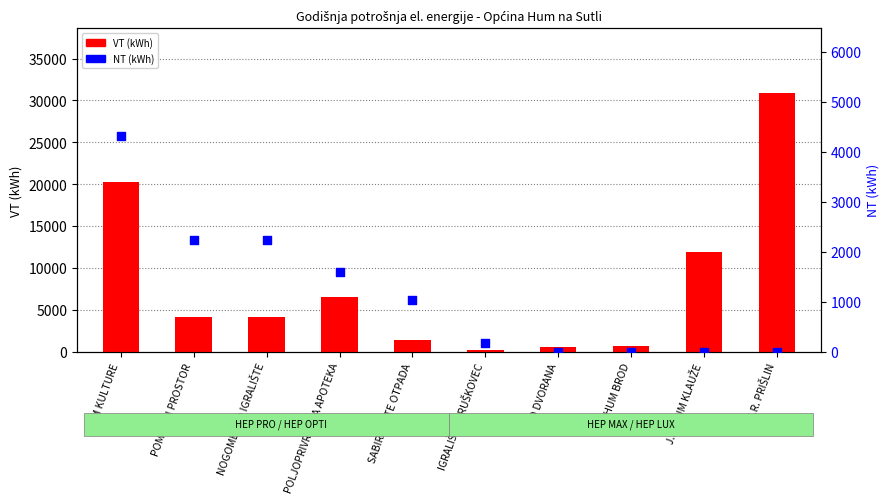

Which series contains the highest Y value?

VT (kWh)